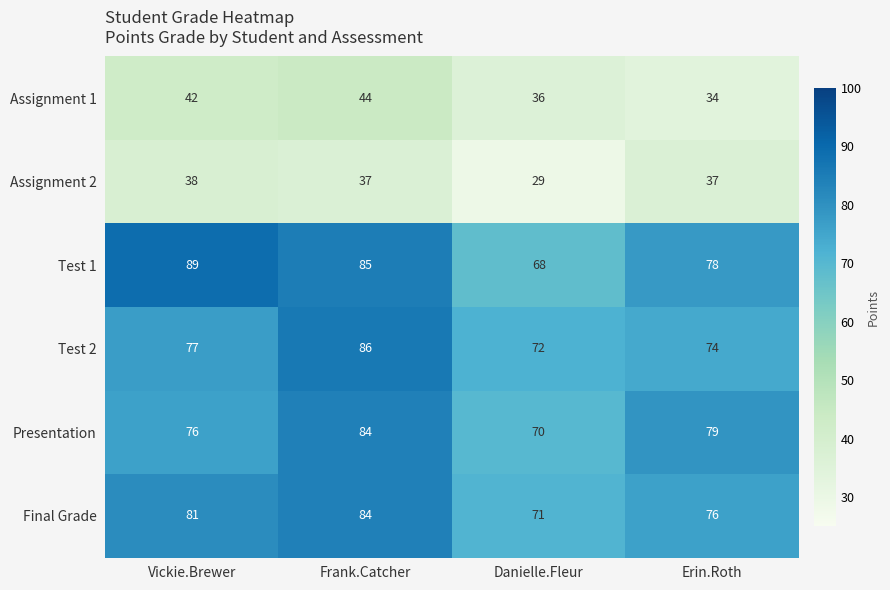

Between Vickie.Brewer and Erin.Roth, which series saw the biggest shift?

Test 1